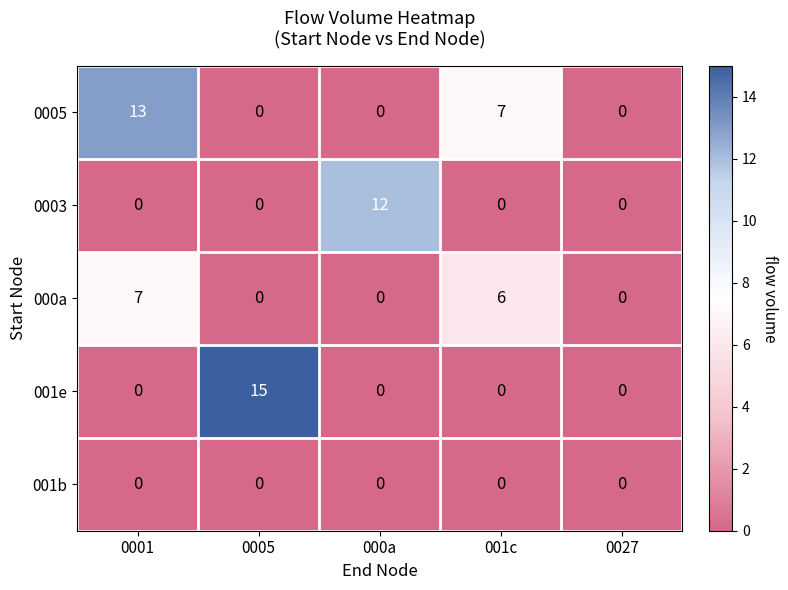

Count the number of categories in the chart.

5